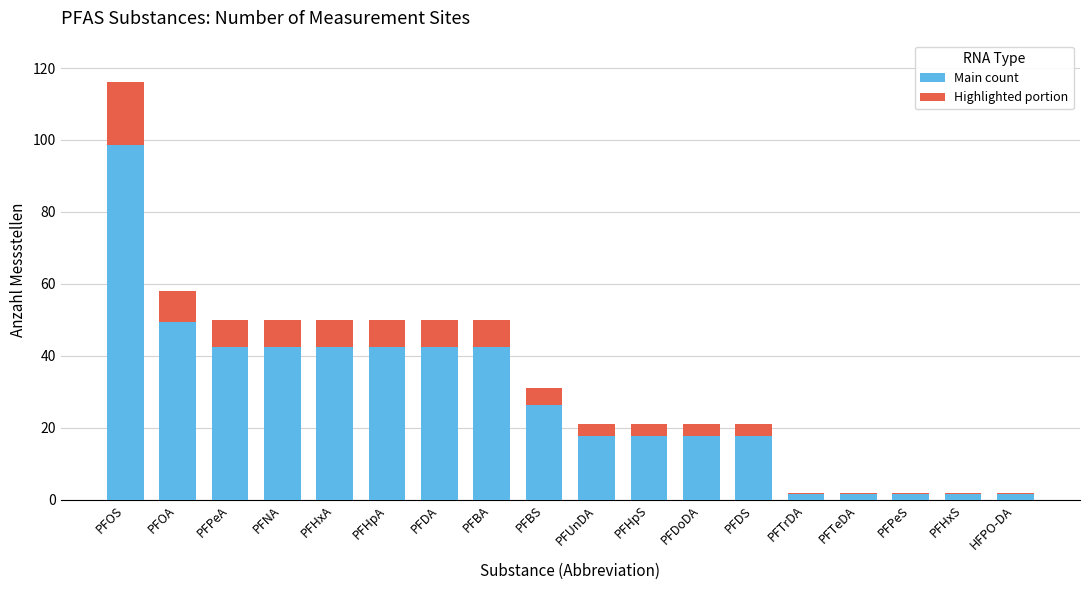

How many categories are shown in the chart?

18